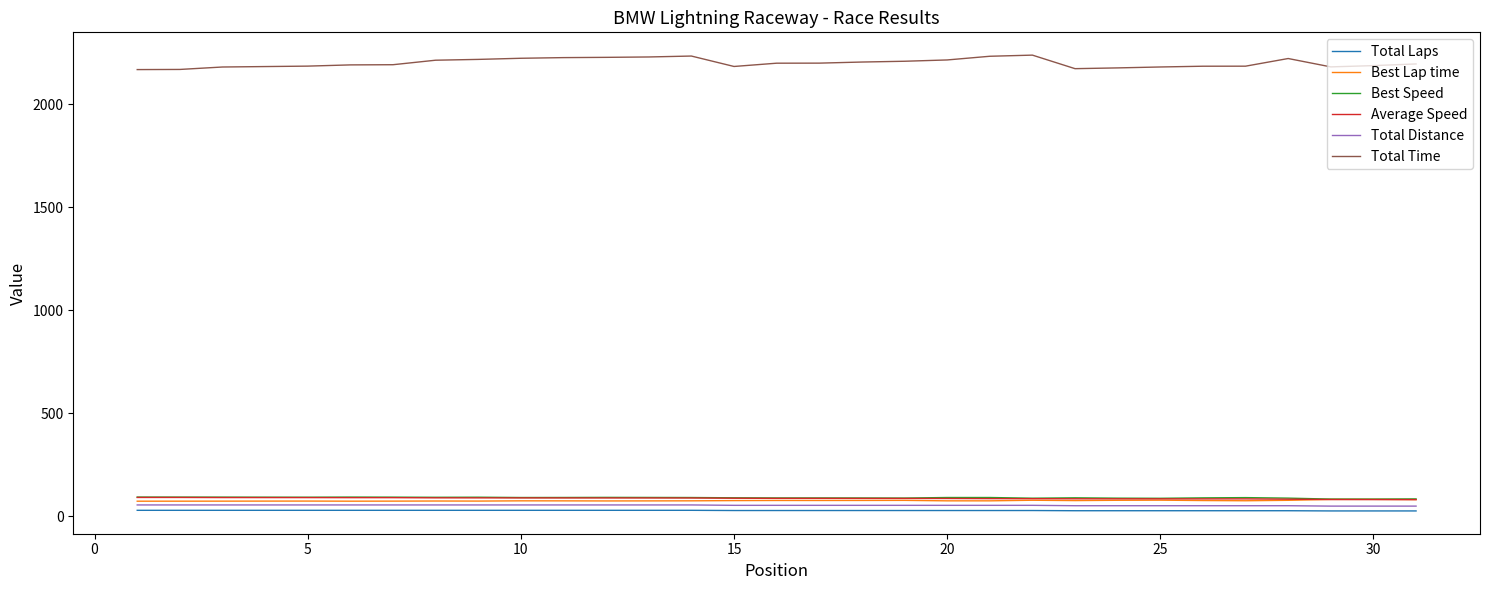

Which series has the largest total across all categories?

Total Time